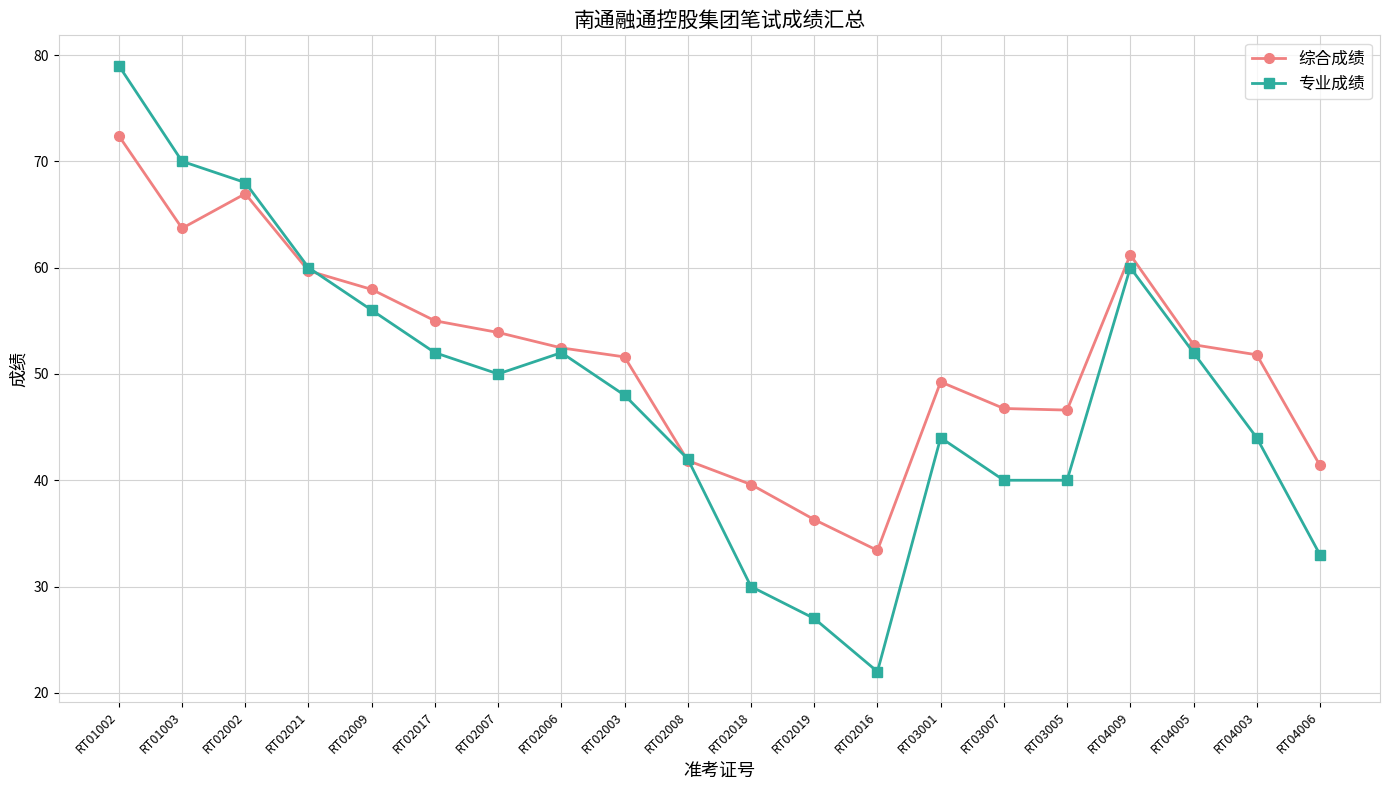

What is the value of the 专业成绩 point at the 5th from the left?

56.0